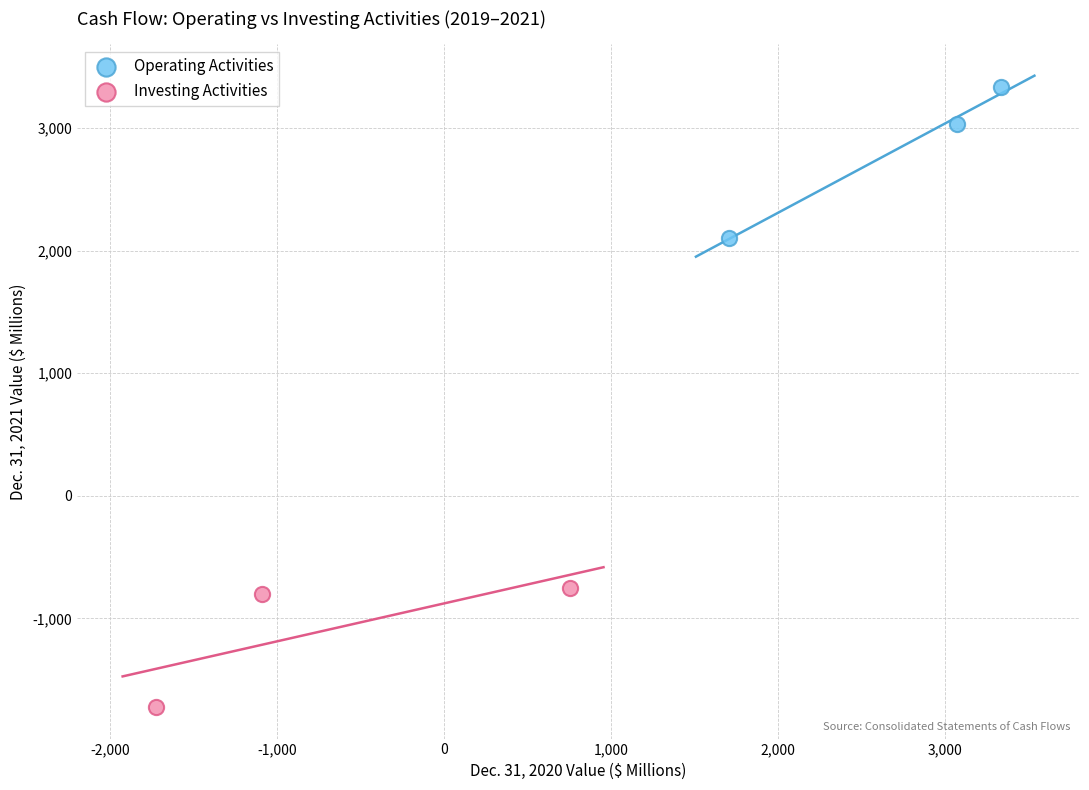

Which series contains the highest Y value?

Operating Activities